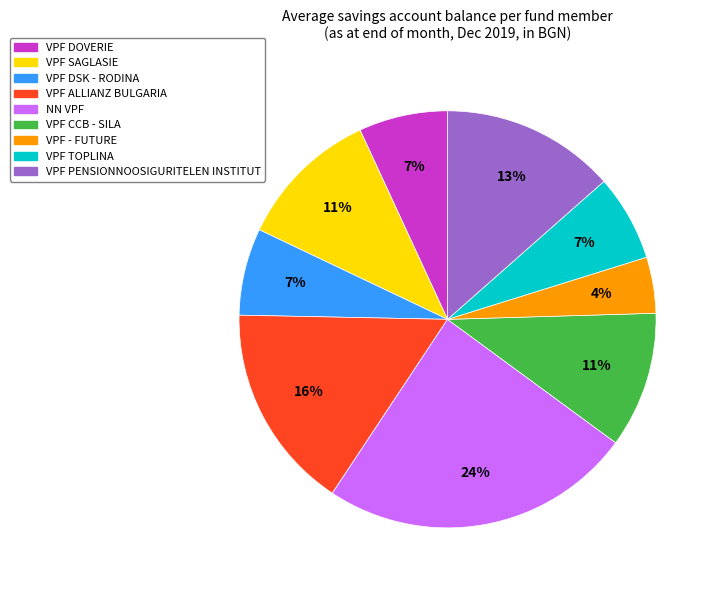

Is there a majority slice in this chart?

No